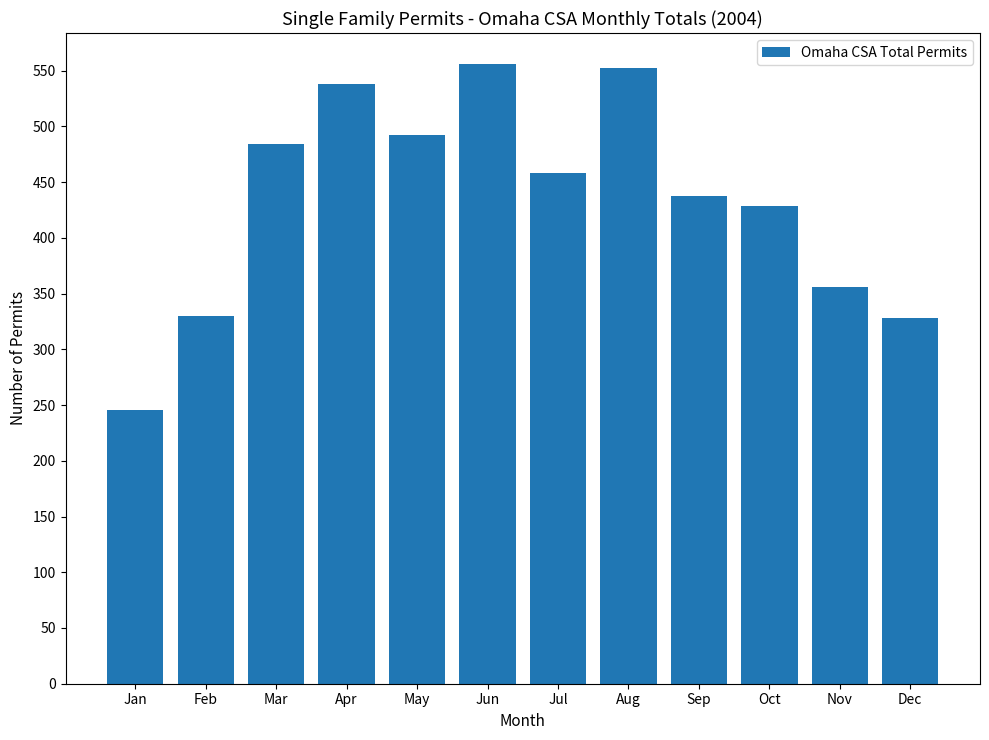

The chart shows a value of 93 at Feb. True or false?

False